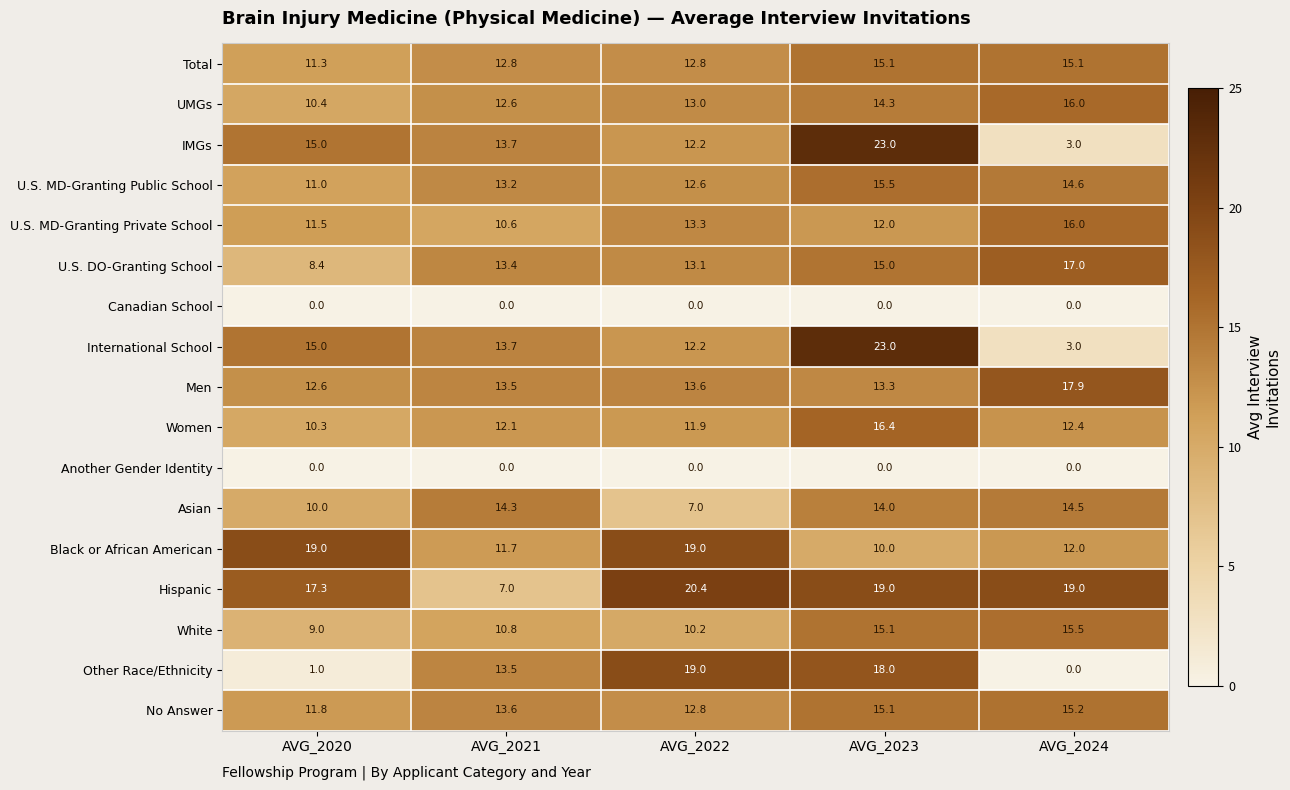

What is the difference between the maximum and second lowest values in the Total series?

2.3